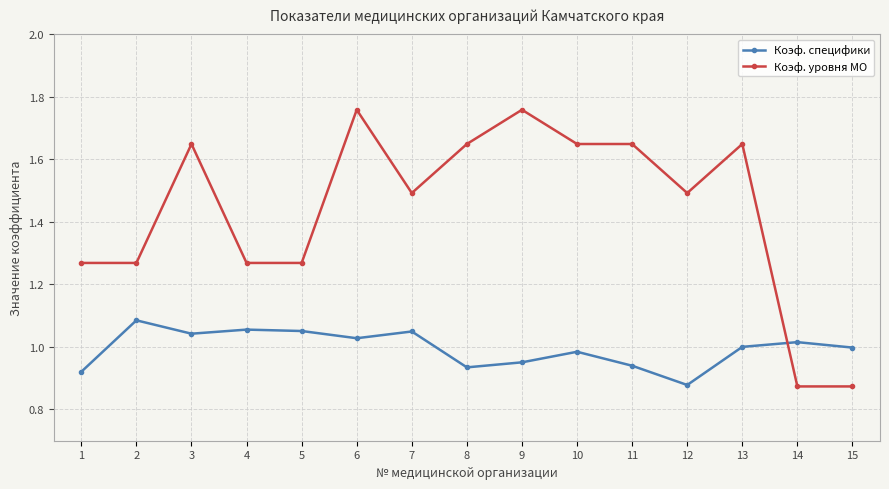

Where does the Коэф. уровня МО series first go above 1?

1